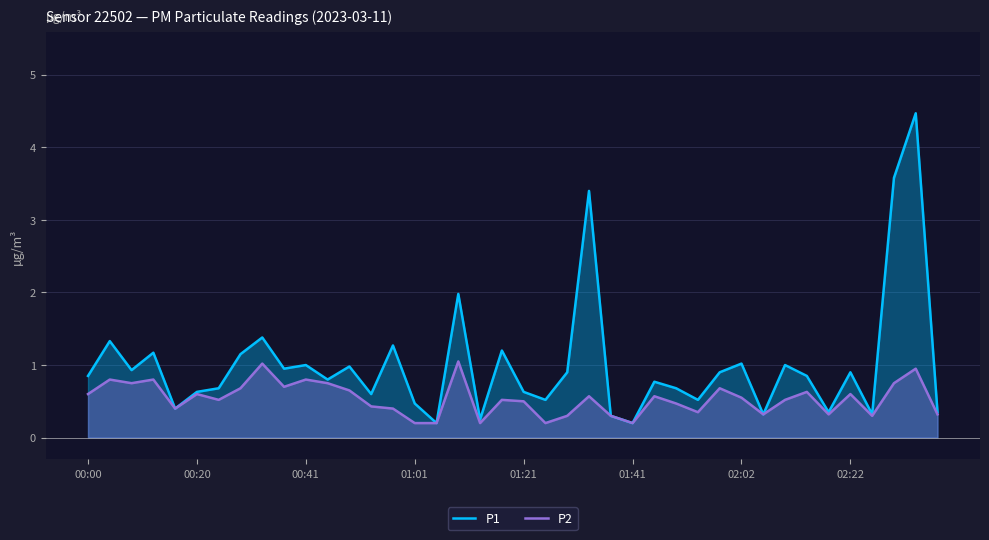

How many interior local valleys does the P2 series have?

11